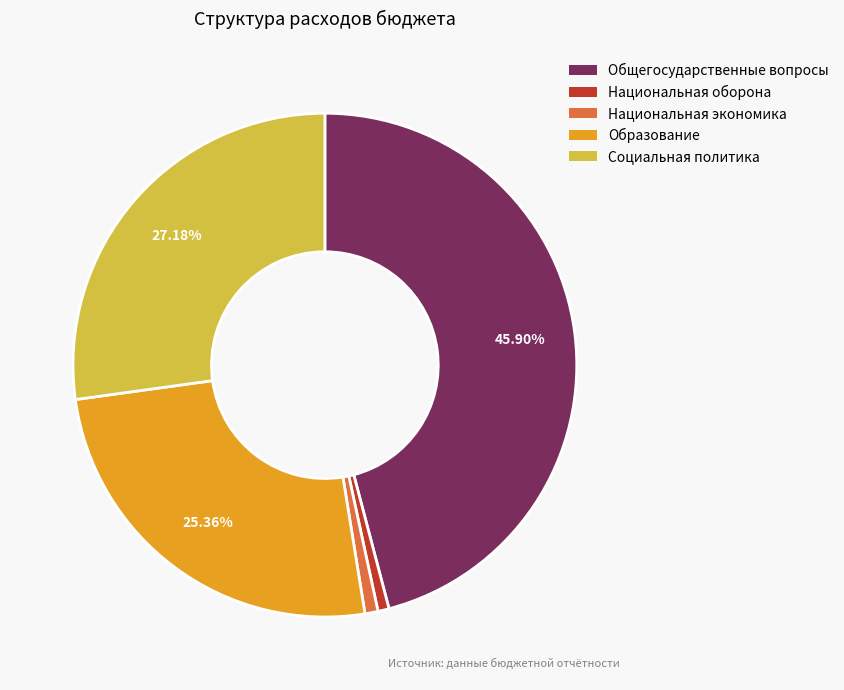

Which has a higher value, Образование or Социальная политика?

Социальная политика